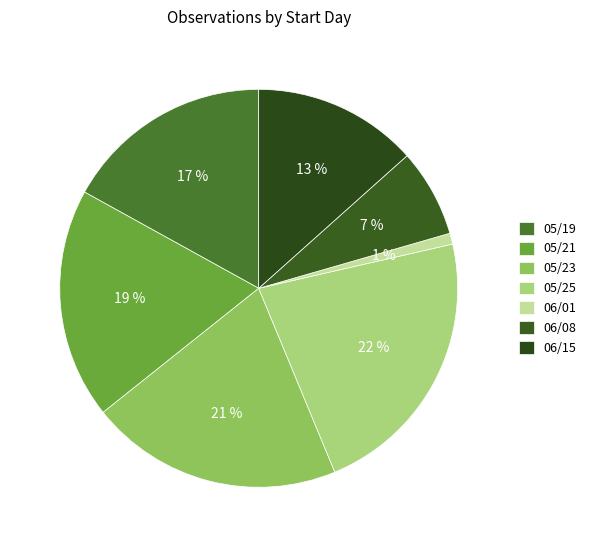

What percentage is the 05/19 slice, to the nearest percent?

17%